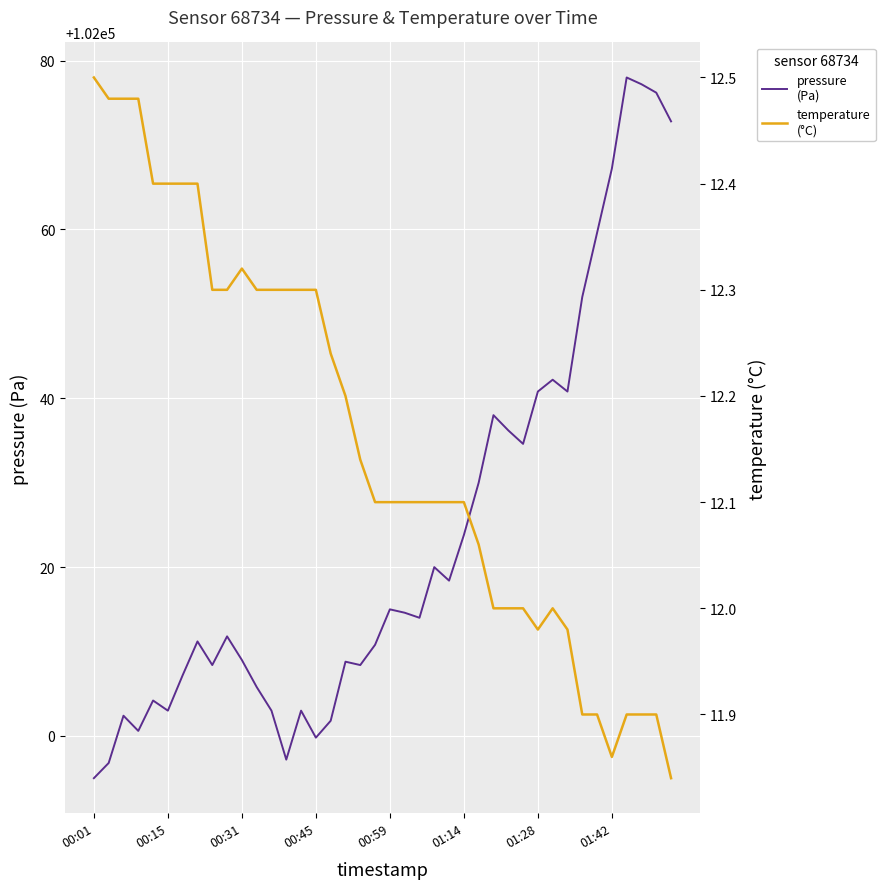

At how many categories does at least one series exceed 6992?

40